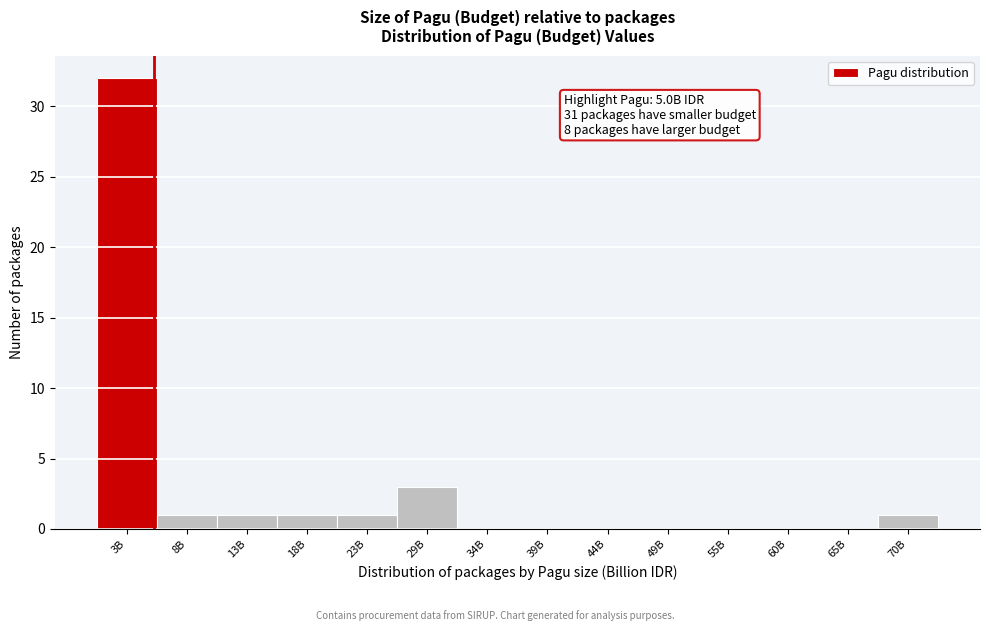

Reading right to left, extract all data points from this chart.

70B=1	65B=0	60B=0	55B=0	49B=0	44B=0	39B=0	34B=0	29B=3	23B=1	18B=1	13B=1	8B=1	3B=32